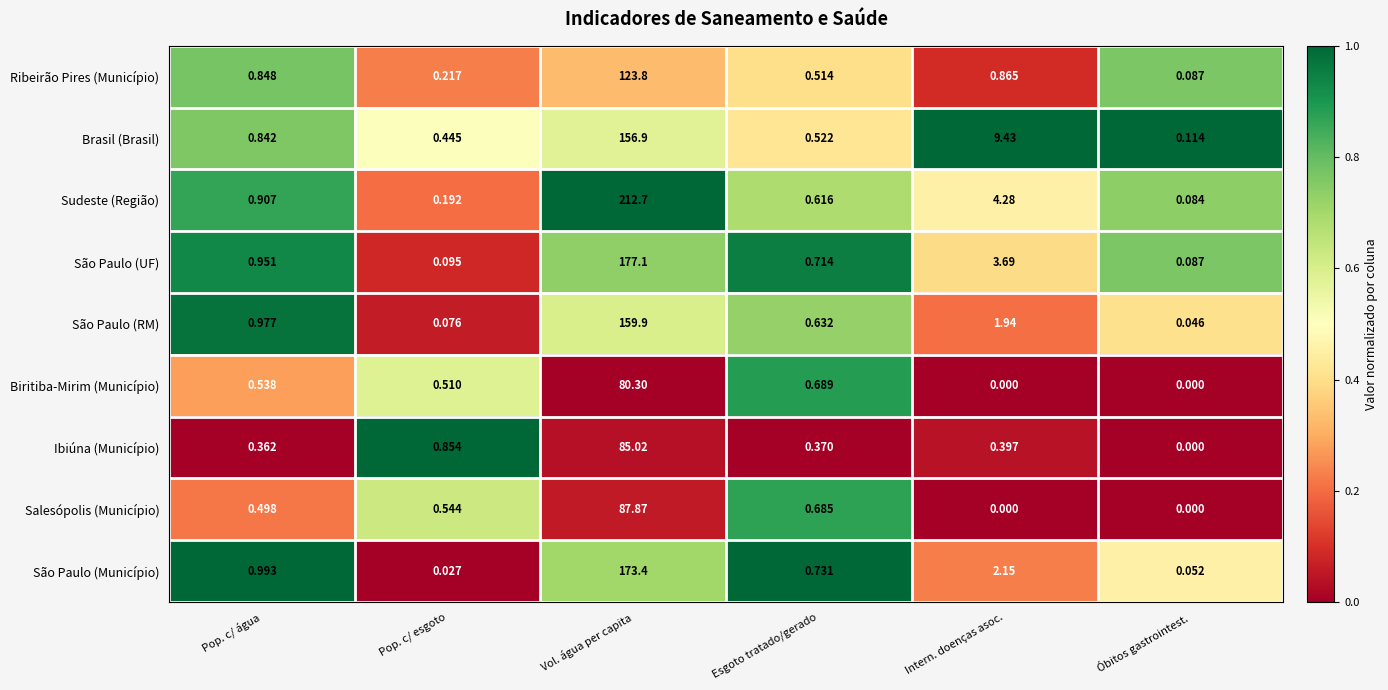

How many categories are shown in the chart?

6